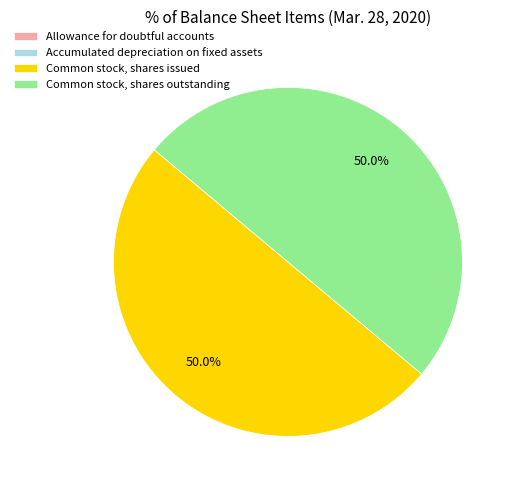

What is the ratio of the value at Common stock, shares issued to the value at Common stock, shares outstanding?

1.0